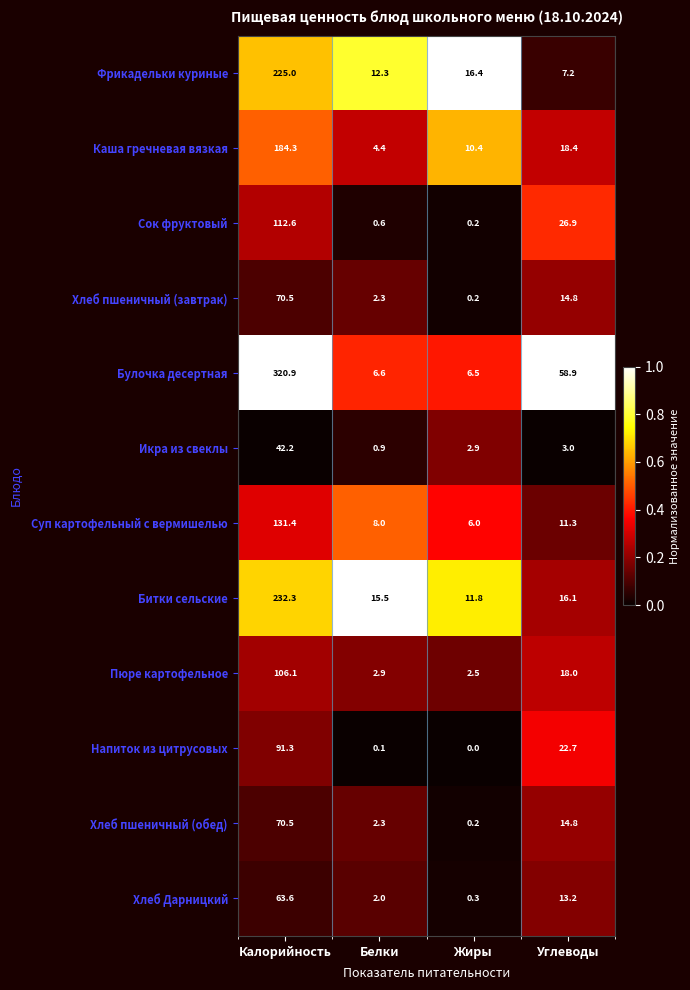

What is the sum of the Сок фруктовый values at Белки and Углеводы?

27.5